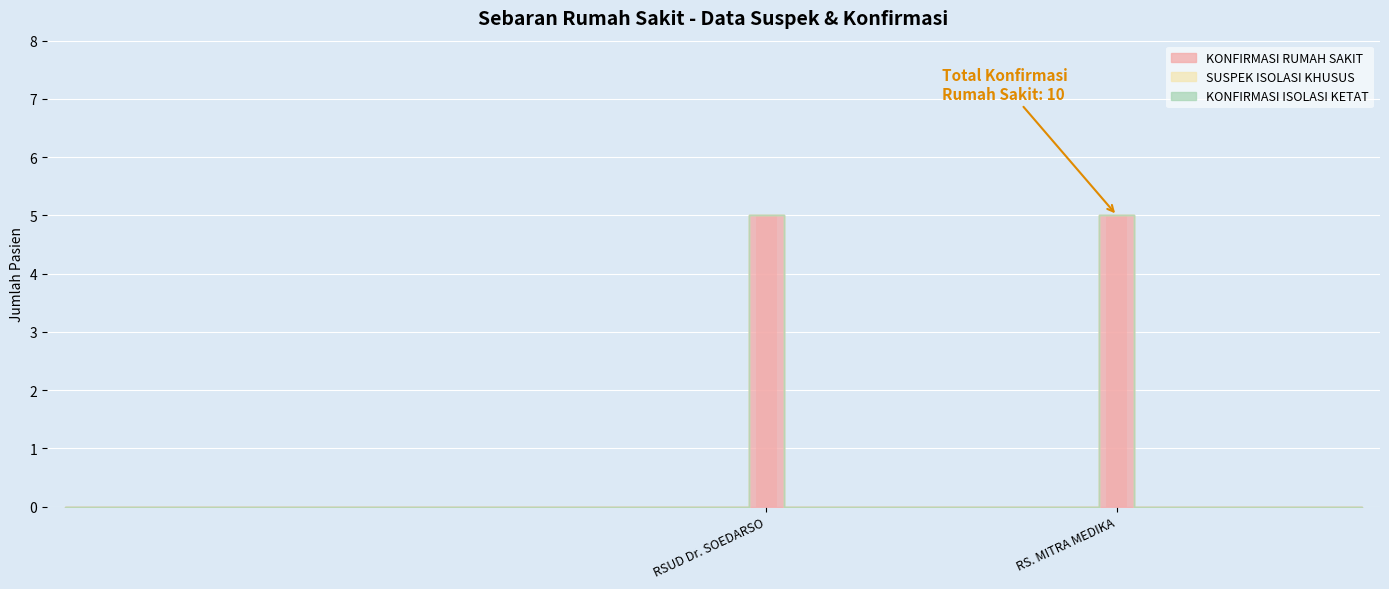

How many categories are shown in the chart?

38